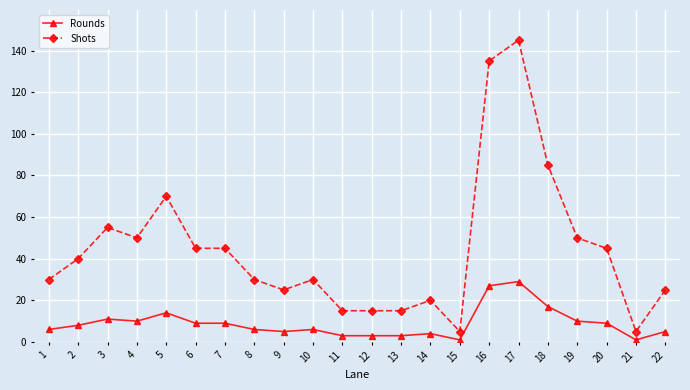

Which series has the widest spread of values?

Shots